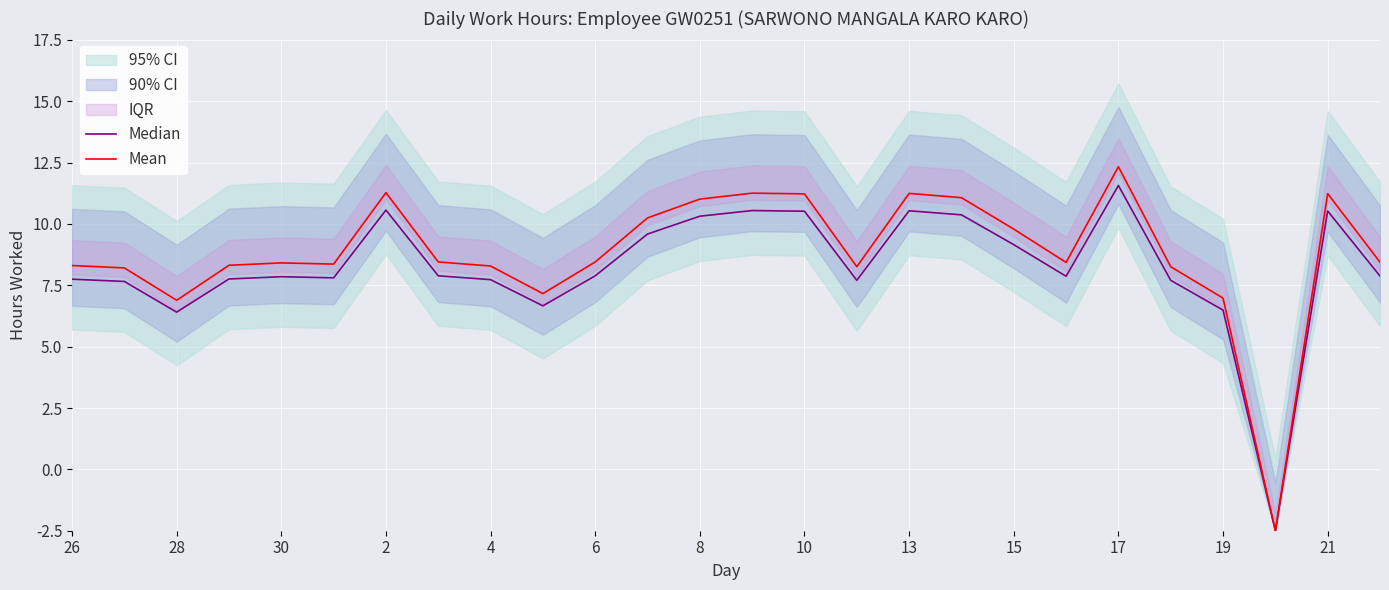

What is the difference between the maximum and second lowest values in the Median series?

5.2